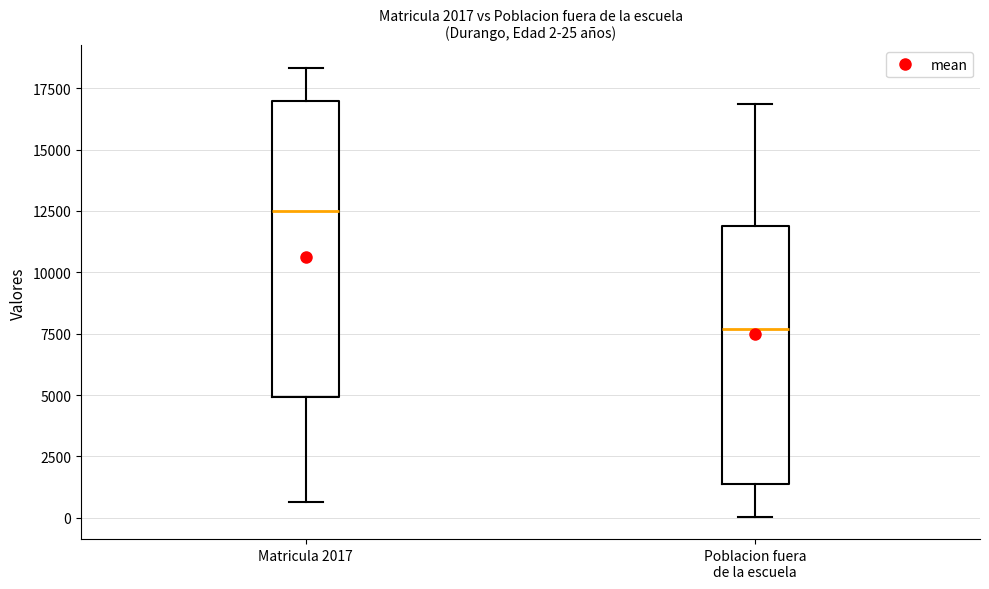

Which box's median line is the lowest?

Poblacion fuera de la escuela